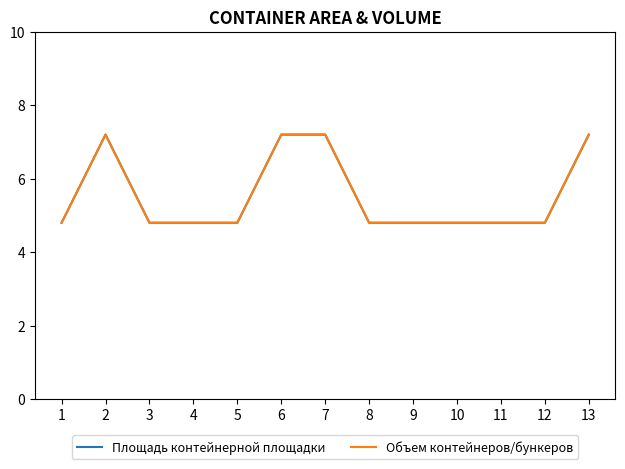

How many lines are shown in the chart?

2